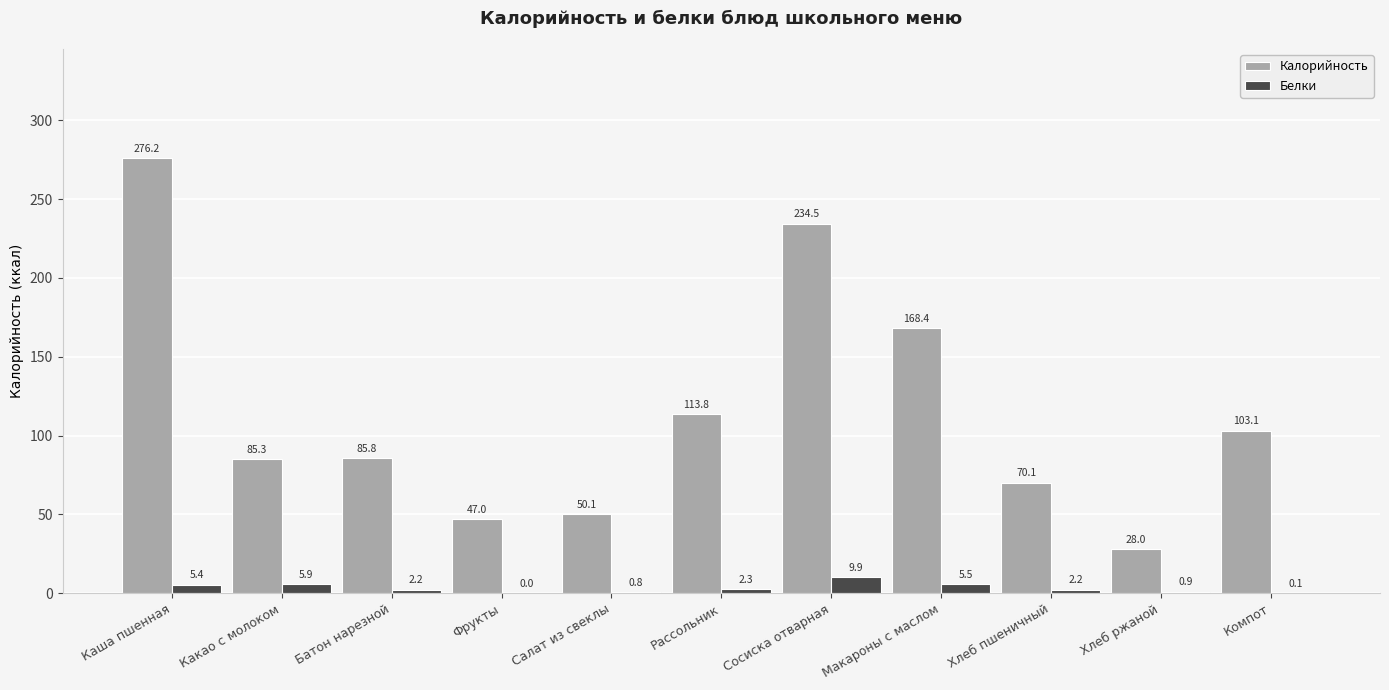

What is the maximum value for Белки?

9.9